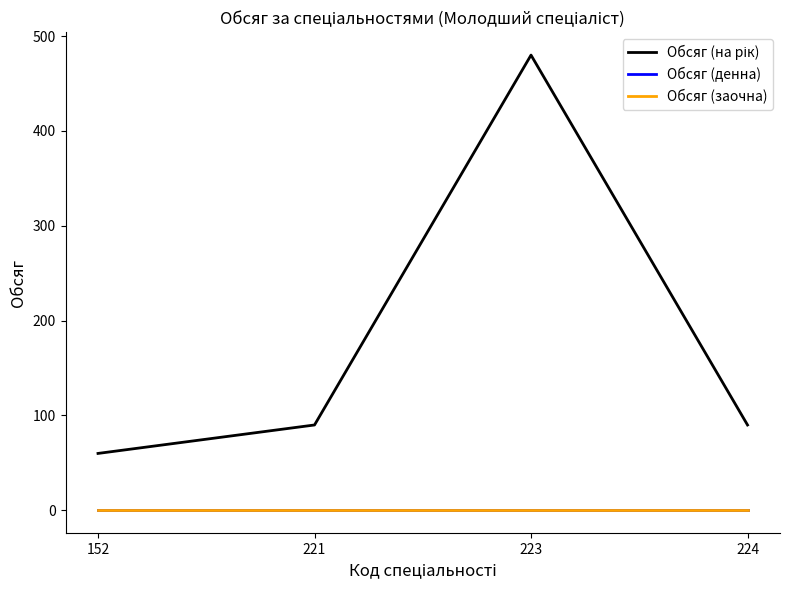

Does the chart display data point markers on the line(s)?

No